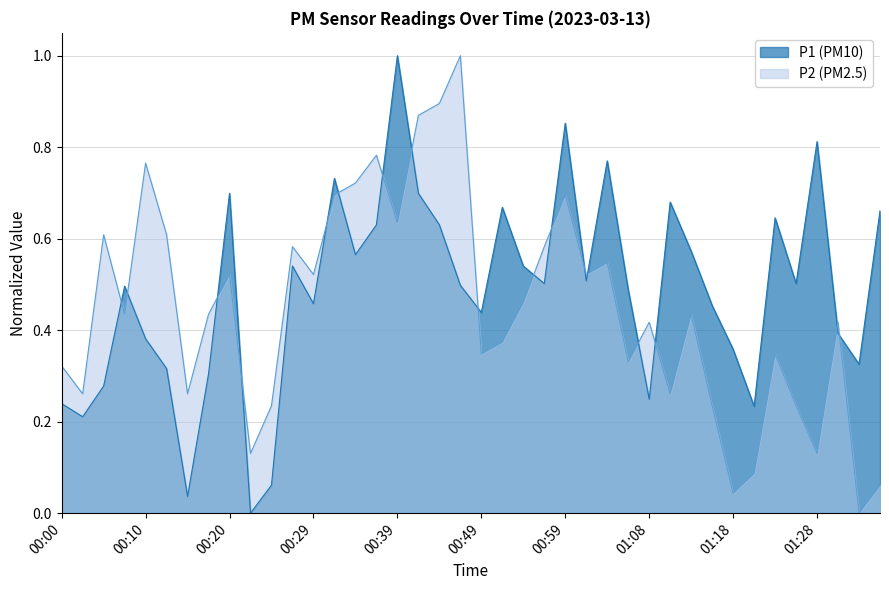

Reading left to right, what are all the values shown in this chart?

P1: 00:00=0.2	00:03=0.2	00:05=0.3	00:08=0.5	00:10=0.4	00:13=0.3	00:15=0.0	00:17=0.3	00:20=0.7	00:22=0.0	00:25=0.1	00:27=0.5	00:29=0.5	00:32=0.7	00:34=0.6	00:37=0.6	00:39=1.0	00:42=0.7	00:44=0.6	00:46=0.5	00:49=0.4	00:51=0.7	00:54=0.5	00:56=0.5	00:59=0.9	01:01=0.5	01:04=0.8	01:06=0.5	01:08=0.2	01:11=0.7	01:13=0.6	01:16=0.5	01:18=0.4	01:21=0.2	01:23=0.6	01:26=0.5	01:28=0.8	01:31=0.4	01:33=0.3	01:36=0.7
P2: 00:00=0.3	00:03=0.3	00:05=0.6	00:08=0.4	00:10=0.8	00:13=0.6	00:15=0.3	00:17=0.4	00:20=0.5	00:22=0.1	00:25=0.2	00:27=0.6	00:29=0.5	00:32=0.7	00:34=0.7	00:37=0.8	00:39=0.6	00:42=0.9	00:44=0.9	00:46=1.0	00:49=0.3	00:51=0.4	00:54=0.5	00:56=0.6	00:59=0.7	01:01=0.5	01:04=0.5	01:06=0.3	01:08=0.4	01:11=0.3	01:13=0.4	01:16=0.2	01:18=0.0	01:21=0.1	01:23=0.3	01:26=0.2	01:28=0.1	01:31=0.4	01:33=0.0	01:36=0.1